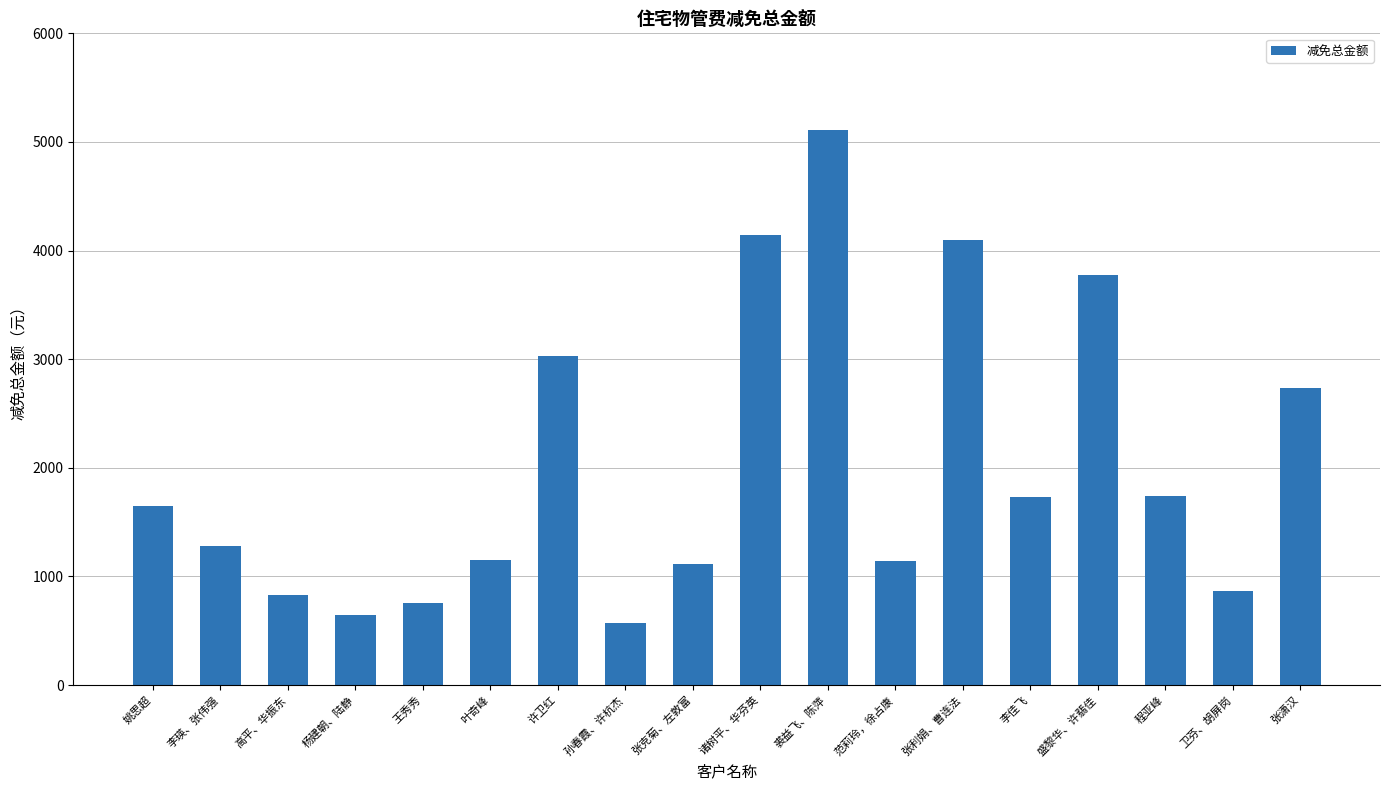

What is the label of the 15th bar from the right?

杨建朝、陆静